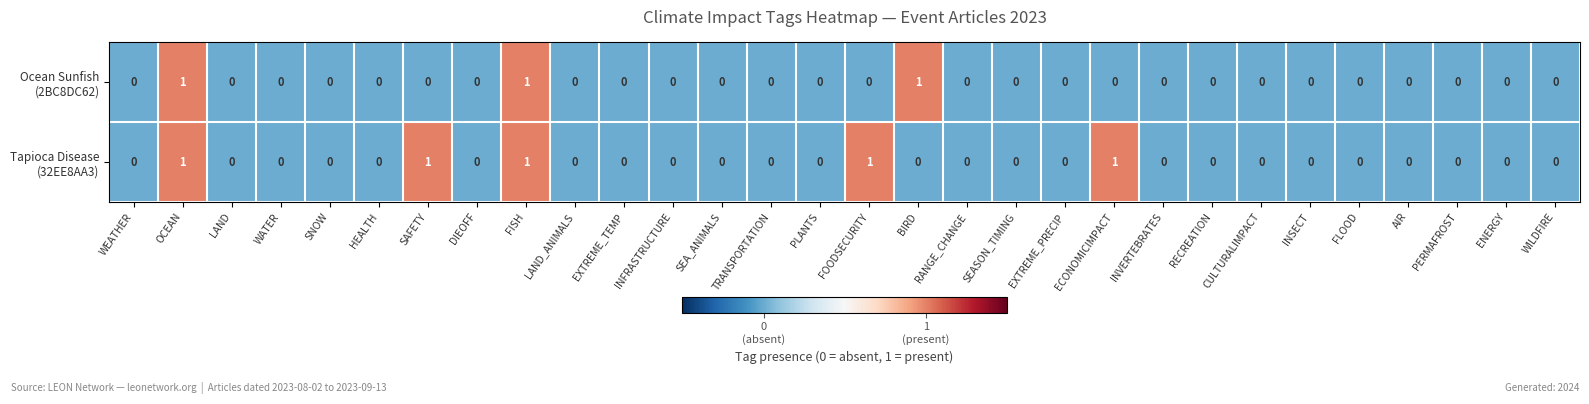

How many categories are shown in the chart?

30